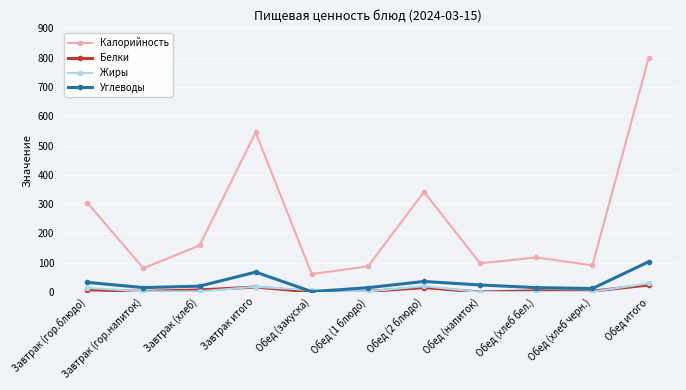

Where does the Белки series first go above 4?

Завтрак (гор.блюдо)